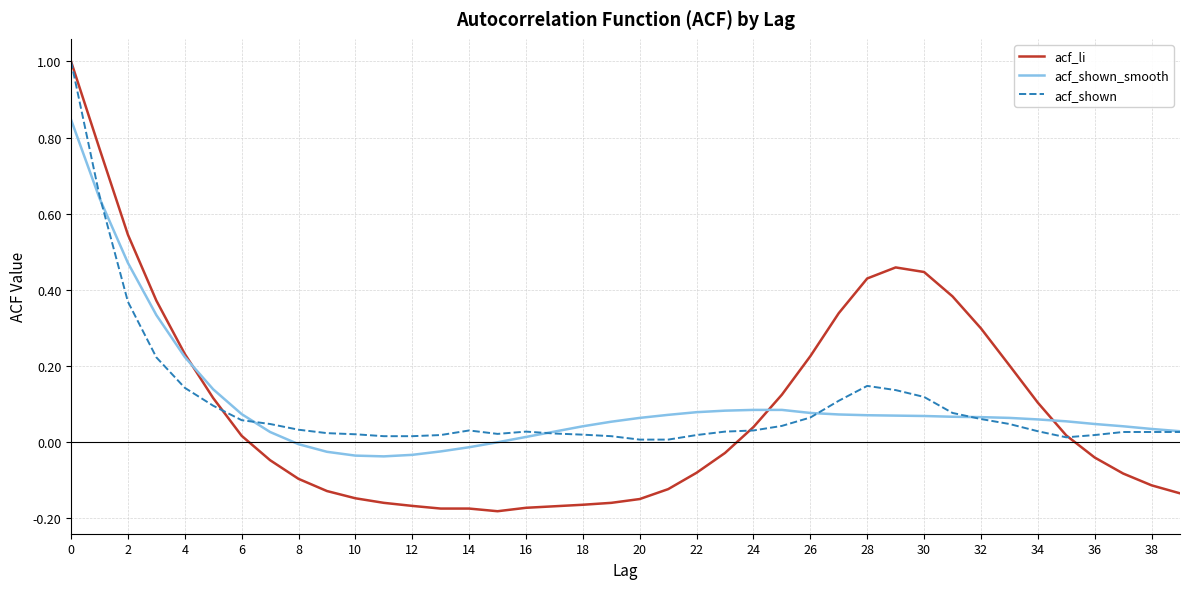

Is this an area chart (filled region under the line)?

No